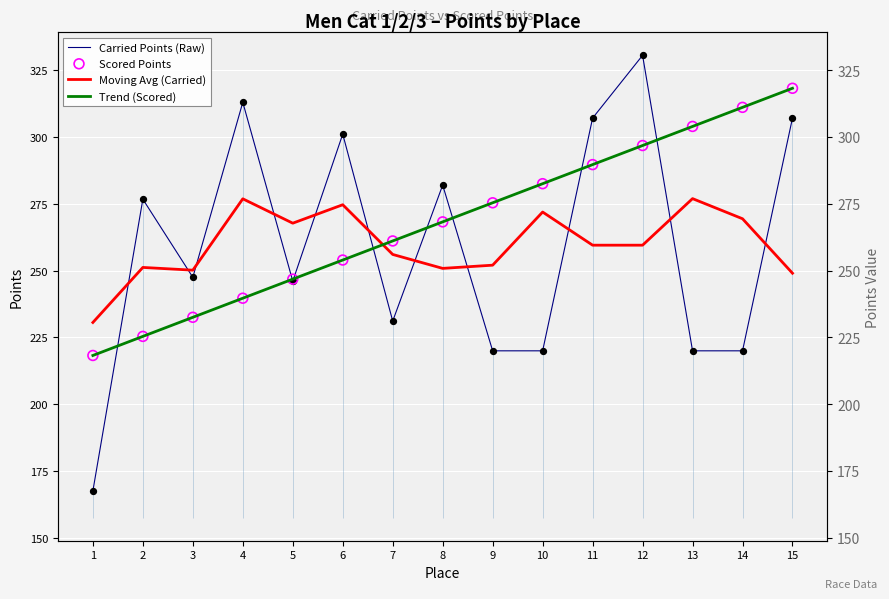

At how many categories does at least one series exceed 195?

15